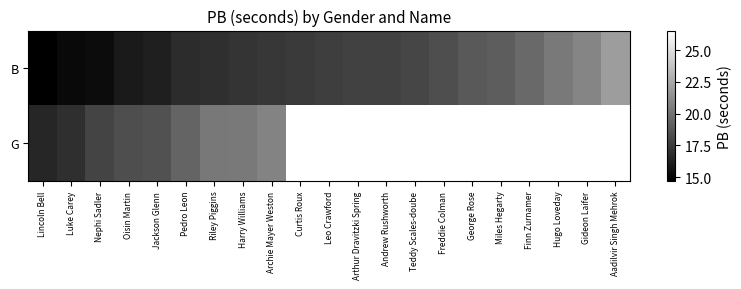

Read the G value at Oisin Martin.

18.3